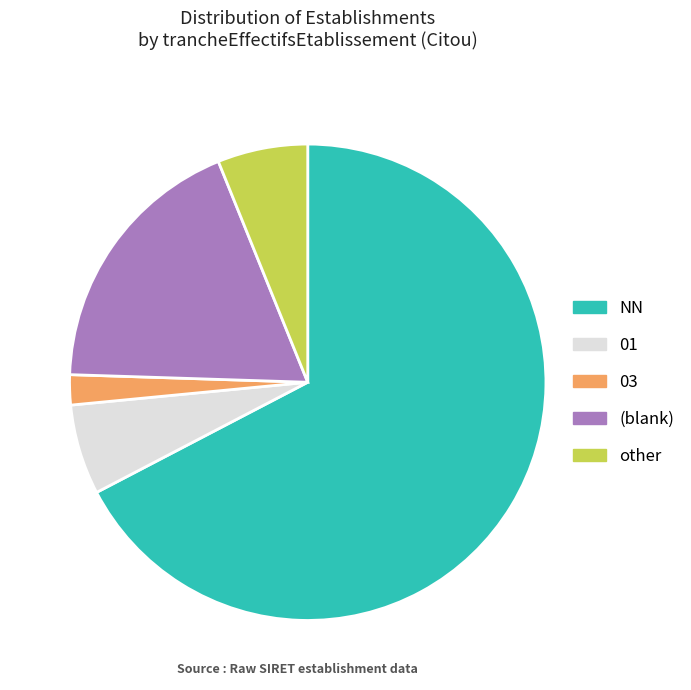

What is the largest slice in the pie chart?

NN